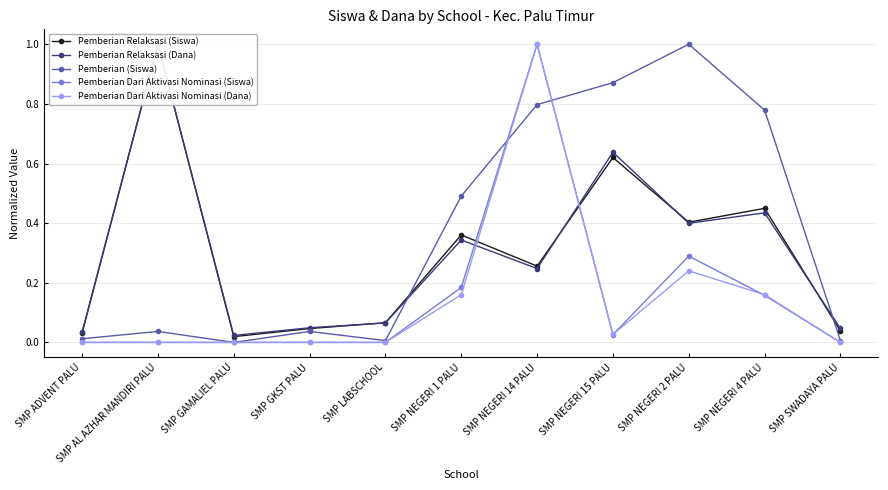

Reading right to left, what are all the values shown in this chart?

Pemberian Relaksasi (Siswa): SMP SWADAYA PALU=0.0	SMP NEGERI 4 PALU=0.4	SMP NEGERI 2 PALU=0.4	SMP NEGERI 15 PALU=0.6	SMP NEGERI 14 PALU=0.3	SMP NEGERI 1 PALU=0.4	SMP LABSCHOOL=0.1	SMP GKST PALU=0.0	SMP GAMALIEL PALU=0.0	SMP AL AZHAR MANDIRI PALU=1.0	SMP ADVENT PALU=0.0
Pemberian Relaksasi (Dana): SMP SWADAYA PALU=0.0	SMP NEGERI 4 PALU=0.4	SMP NEGERI 2 PALU=0.4	SMP NEGERI 15 PALU=0.6	SMP NEGERI 14 PALU=0.2	SMP NEGERI 1 PALU=0.3	SMP LABSCHOOL=0.1	SMP GKST PALU=0.0	SMP GAMALIEL PALU=0.0	SMP AL AZHAR MANDIRI PALU=1.0	SMP ADVENT PALU=0.0
Pemberian (Siswa): SMP SWADAYA PALU=0.0	SMP NEGERI 4 PALU=0.8	SMP NEGERI 2 PALU=1.0	SMP NEGERI 15 PALU=0.9	SMP NEGERI 14 PALU=0.8	SMP NEGERI 1 PALU=0.5	SMP LABSCHOOL=0.0	SMP GKST PALU=0.0	SMP GAMALIEL PALU=0.0	SMP AL AZHAR MANDIRI PALU=0.0	SMP ADVENT PALU=0.0
Pemberian Dari Aktivasi Nominasi (Siswa): SMP SWADAYA PALU=0.0	SMP NEGERI 4 PALU=0.2	SMP NEGERI 2 PALU=0.3	SMP NEGERI 15 PALU=0.0	SMP NEGERI 14 PALU=1.0	SMP NEGERI 1 PALU=0.2	SMP LABSCHOOL=0.0	SMP GKST PALU=0.0	SMP GAMALIEL PALU=0.0	SMP AL AZHAR MANDIRI PALU=0.0	SMP ADVENT PALU=0.0
Pemberian Dari Aktivasi Nominasi (Dana): SMP SWADAYA PALU=0.0	SMP NEGERI 4 PALU=0.2	SMP NEGERI 2 PALU=0.2	SMP NEGERI 15 PALU=0.0	SMP NEGERI 14 PALU=1.0	SMP NEGERI 1 PALU=0.2	SMP LABSCHOOL=0.0	SMP GKST PALU=0.0	SMP GAMALIEL PALU=0.0	SMP AL AZHAR MANDIRI PALU=0.0	SMP ADVENT PALU=0.0